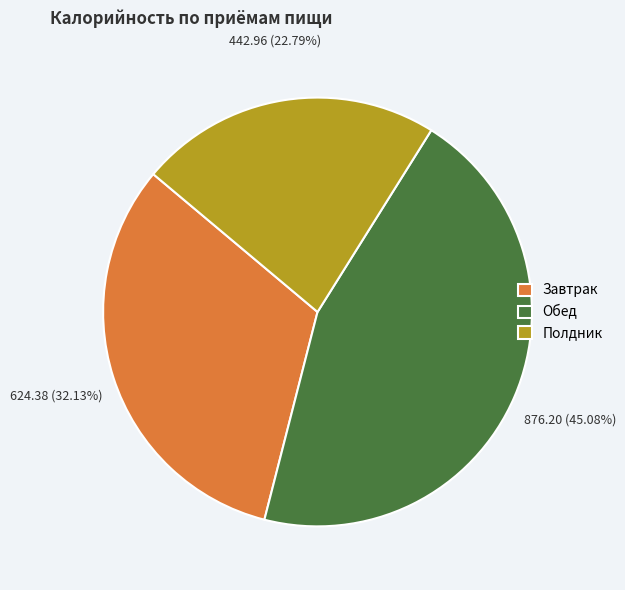

The Полдник slice represents 31% of the pie. True or false?

False